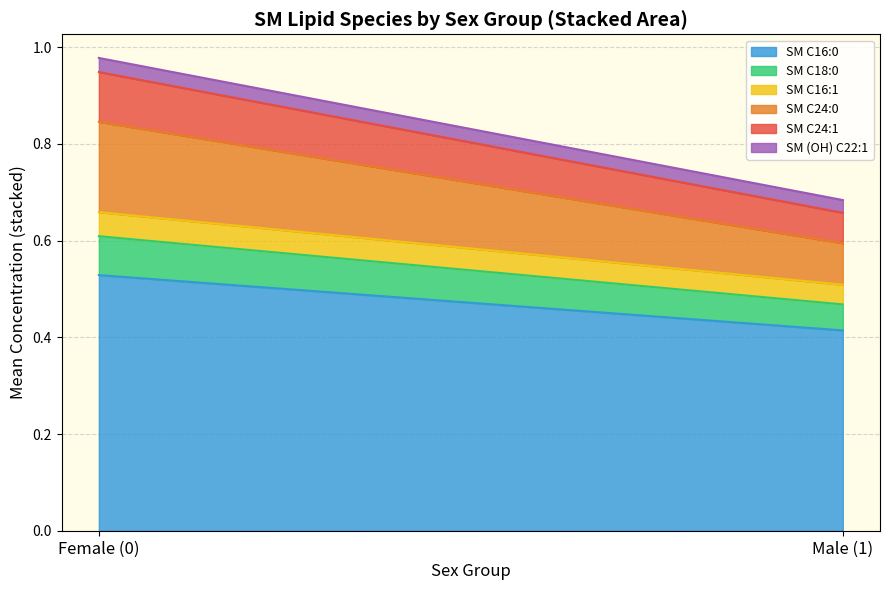

True or false: SM C16:0 has a value of 0.7 at Female (0).

False